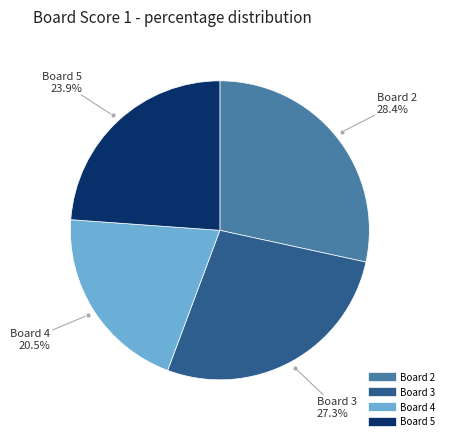

How many segments does this pie chart have?

4